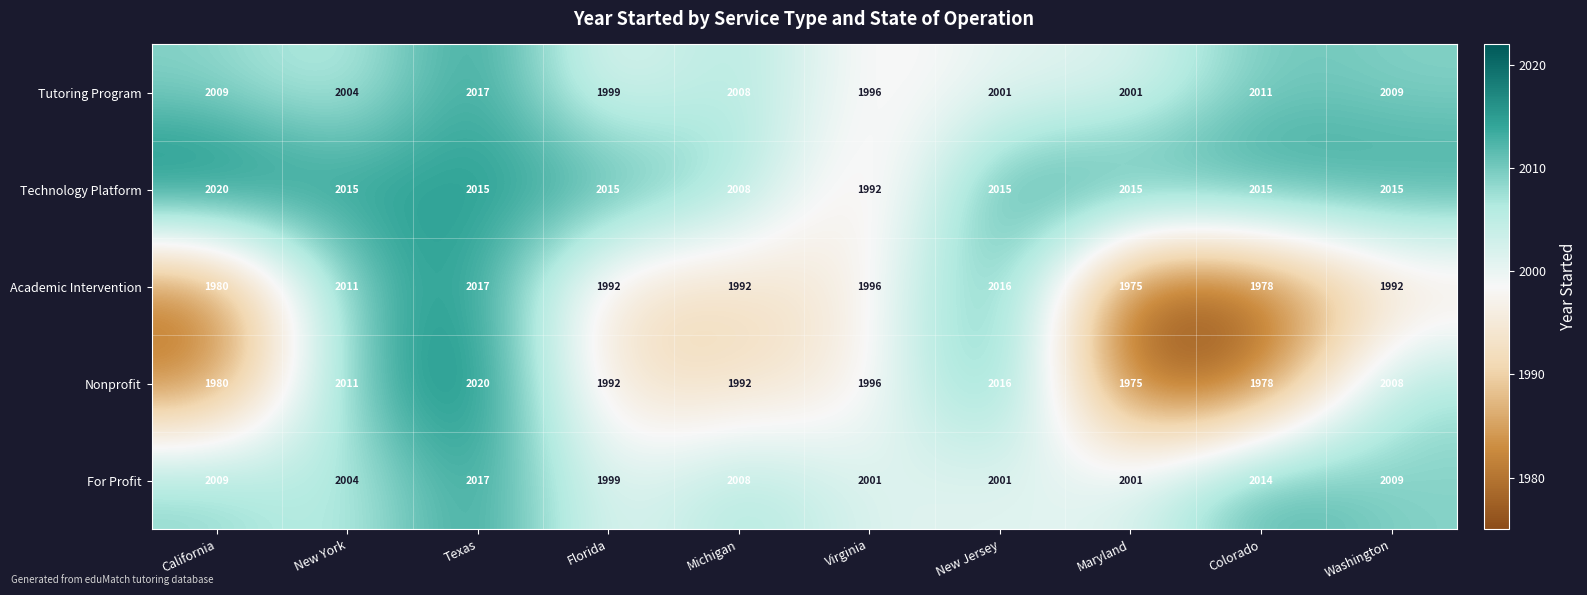

Is it true that Technology Platform equals 3214 at Maryland?

False